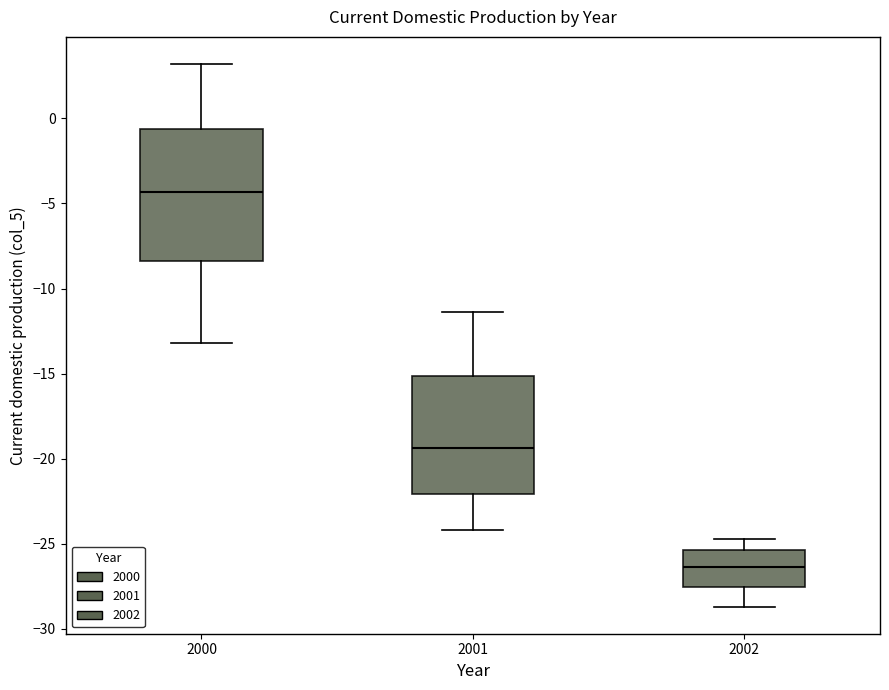

Reading left to right, transcribe this box plot: for each box, give where its median line is, the range the box spans, and where its two whiskers end, as read against the y-axis. The values are not printed on the chart, so give them approximately, as read against the axis.

2000: median -4.5, box -8.5 to -0.5, whiskers -13.0 to 3.0
2001: median -19.5, box -22.0 to -15.0, whiskers -24.0 to -11.5
2002: median -26.5, box -27.5 to -25.5, whiskers -28.5 to -24.5